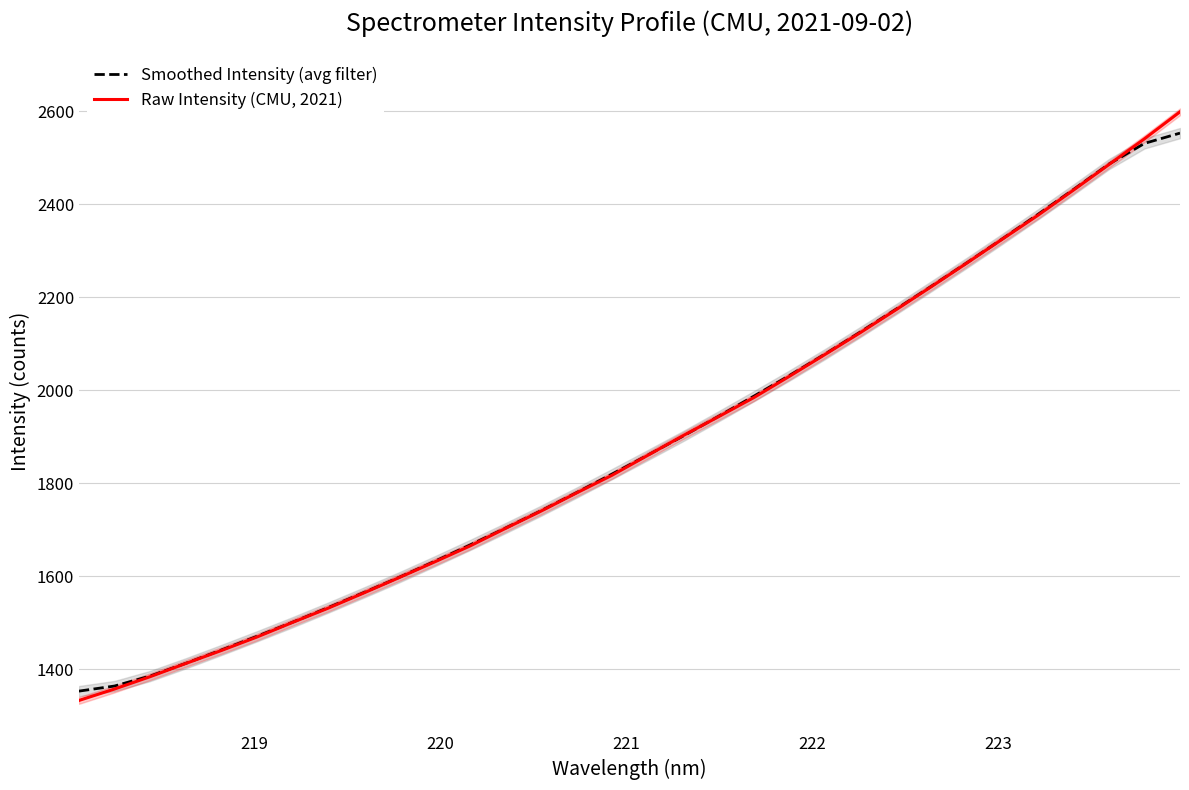

Which series has the largest total across all categories?

Smoothed Intensity (avg filter)